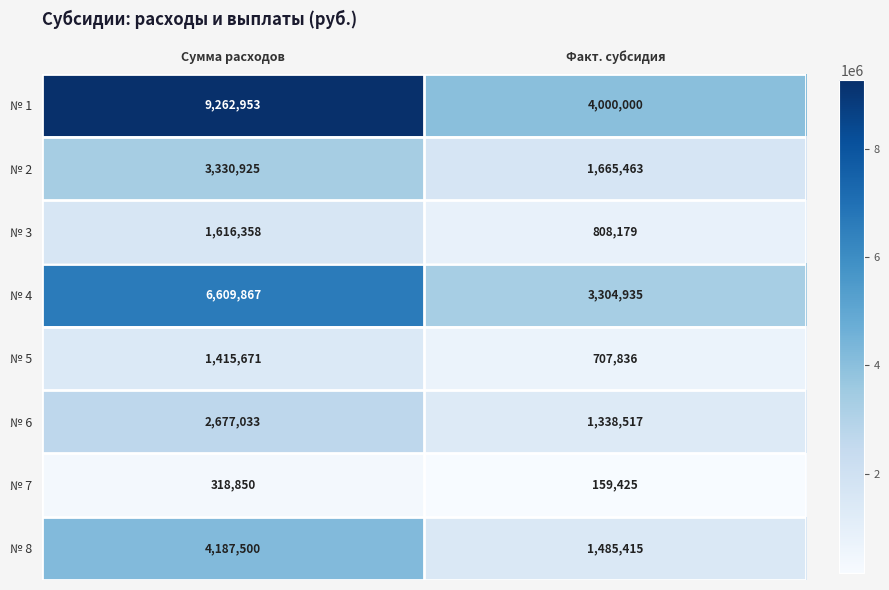

At which category is the sum across all series the highest?

Сумма расходов